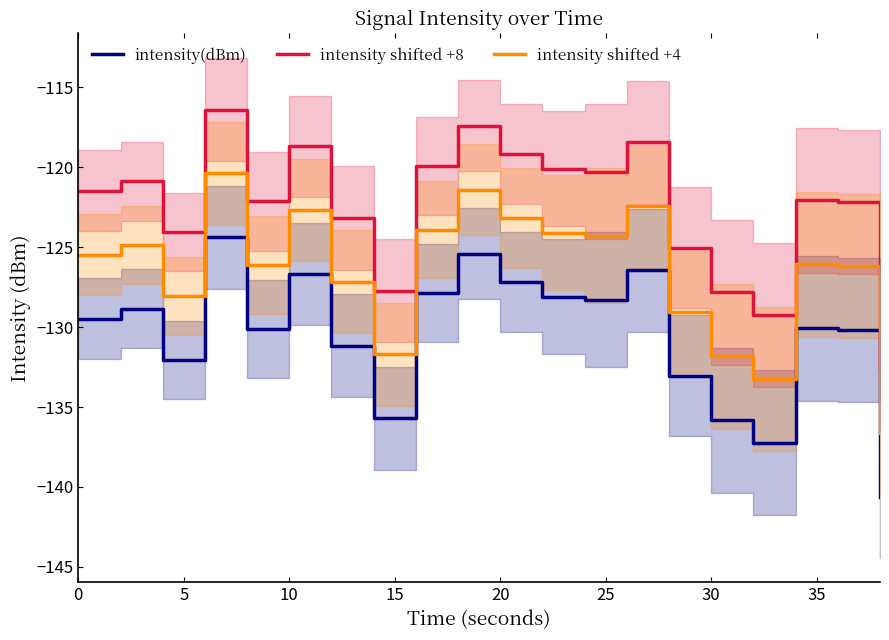

What is the difference between the maximum and minimum values in the intensity shifted +8 series?

16.2